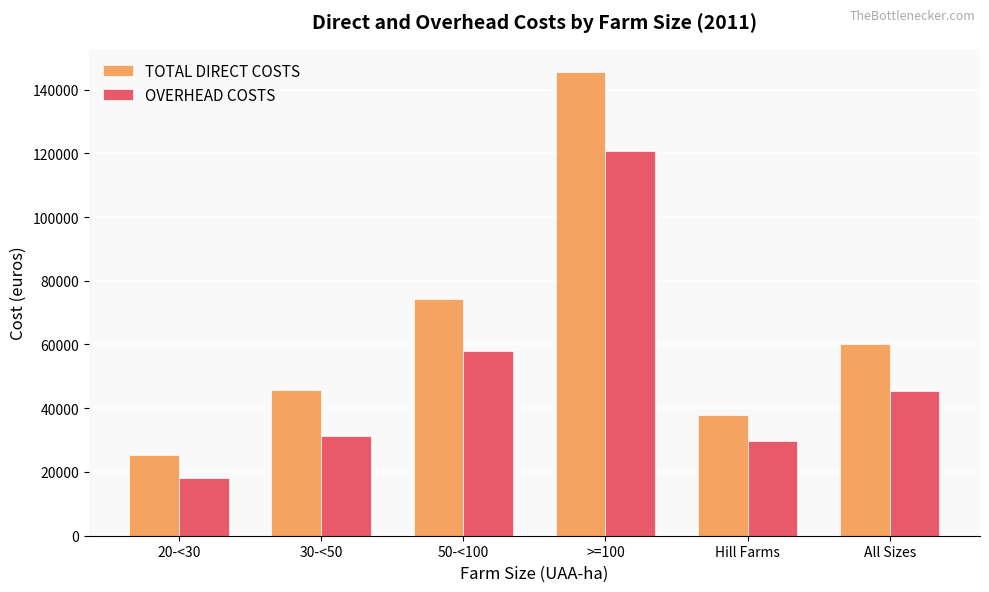

The OVERHEAD COSTS series shows 57997 at 50-<100. True or false?

True